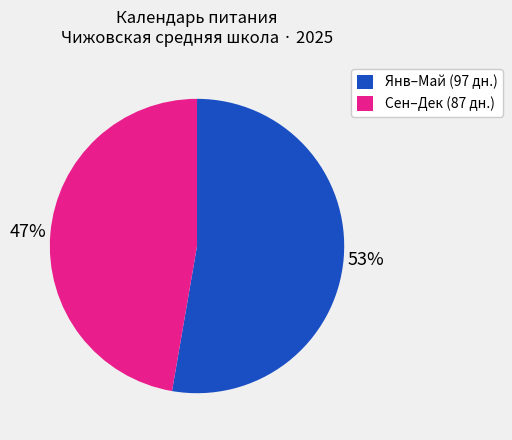

To the nearest percent, what is the average slice percentage?

50%